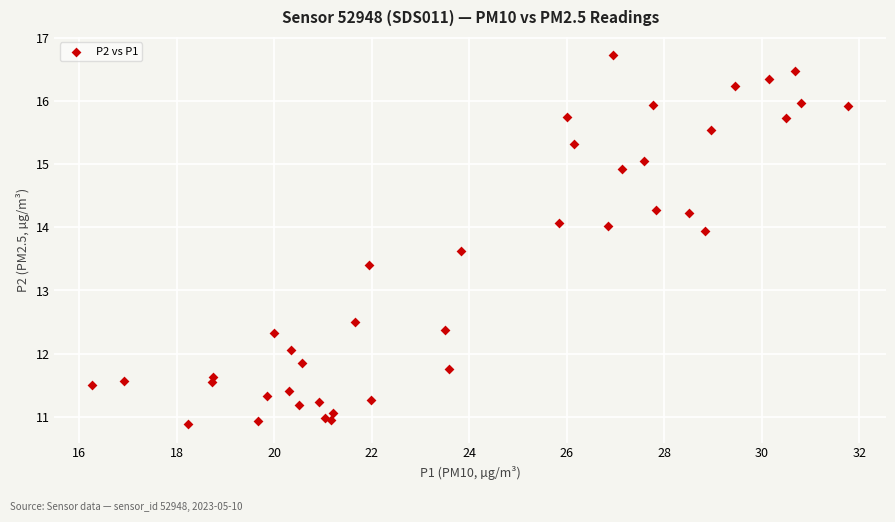

What Y value in the scatter plot is closest to 13?

13.4